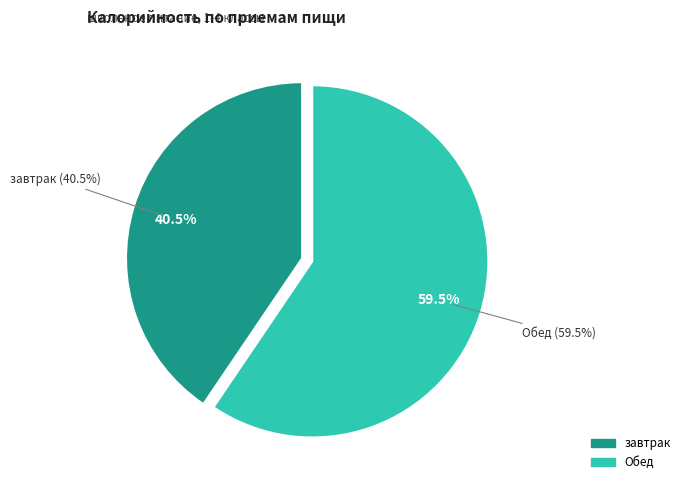

How many segments does this pie chart have?

2